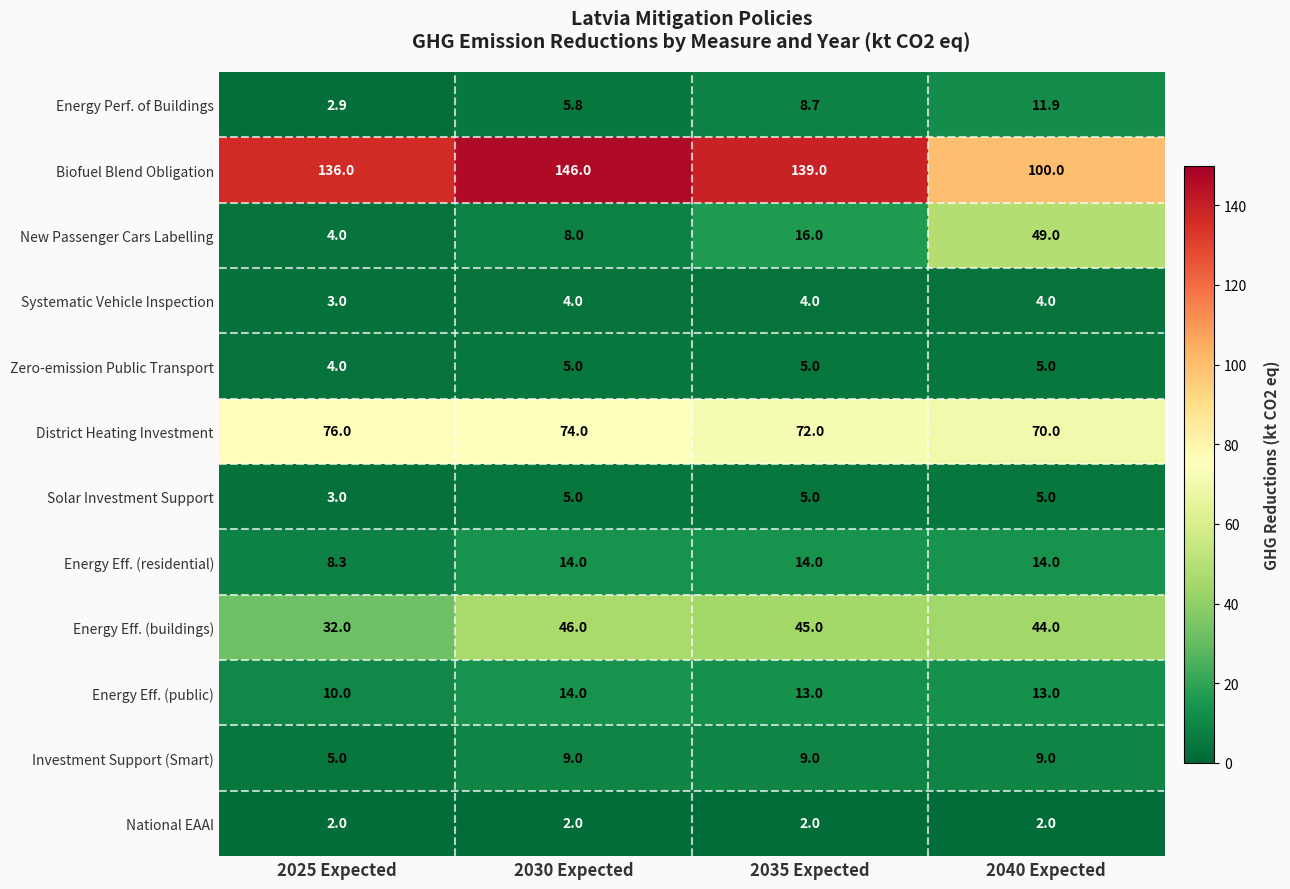

List the labels in order of District Heating Investment value, smallest first.

2040 Expected, 2035 Expected, 2030 Expected, 2025 Expected